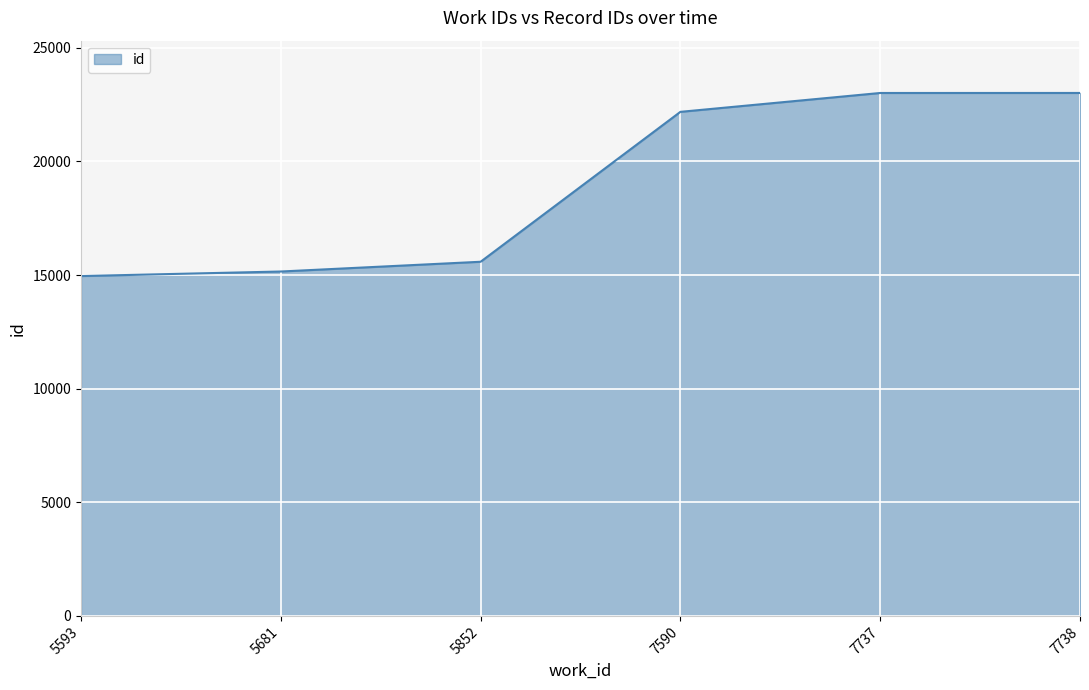

What is the approximate value at 7590, to the nearest 100?

22200